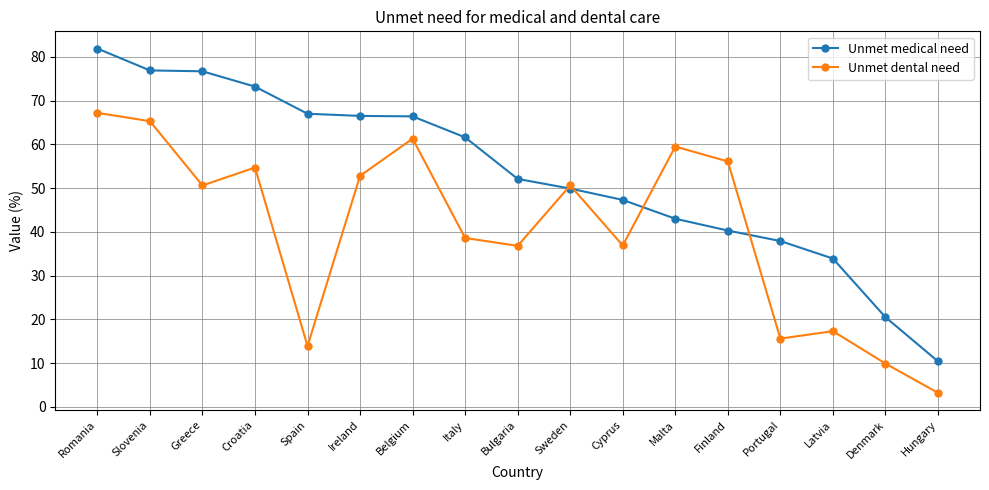

What value does the Unmet medical need series have at Latvia?

33.9